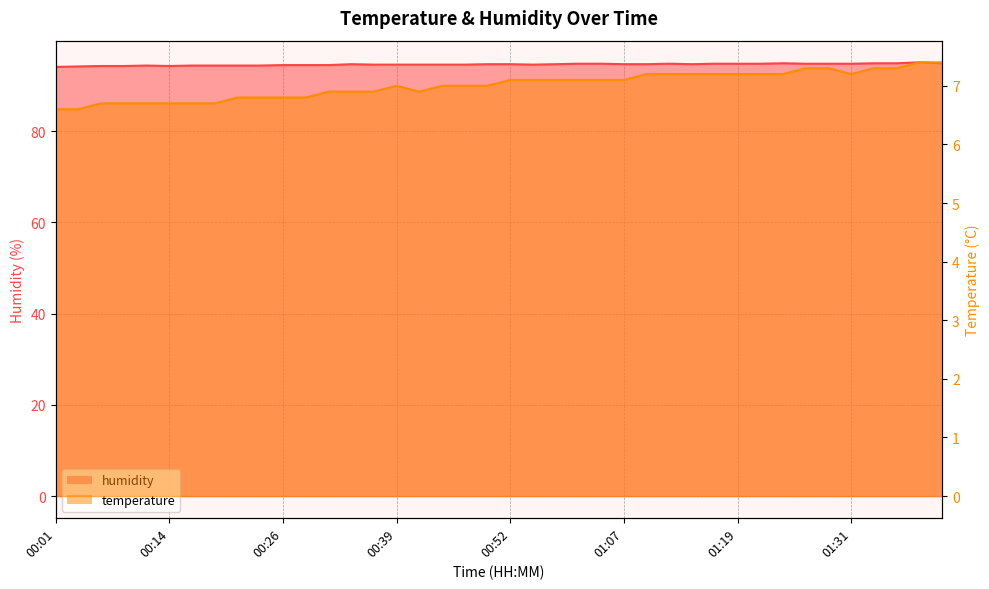

The value of temperature at 00:14 is 11.4. True or false?

False